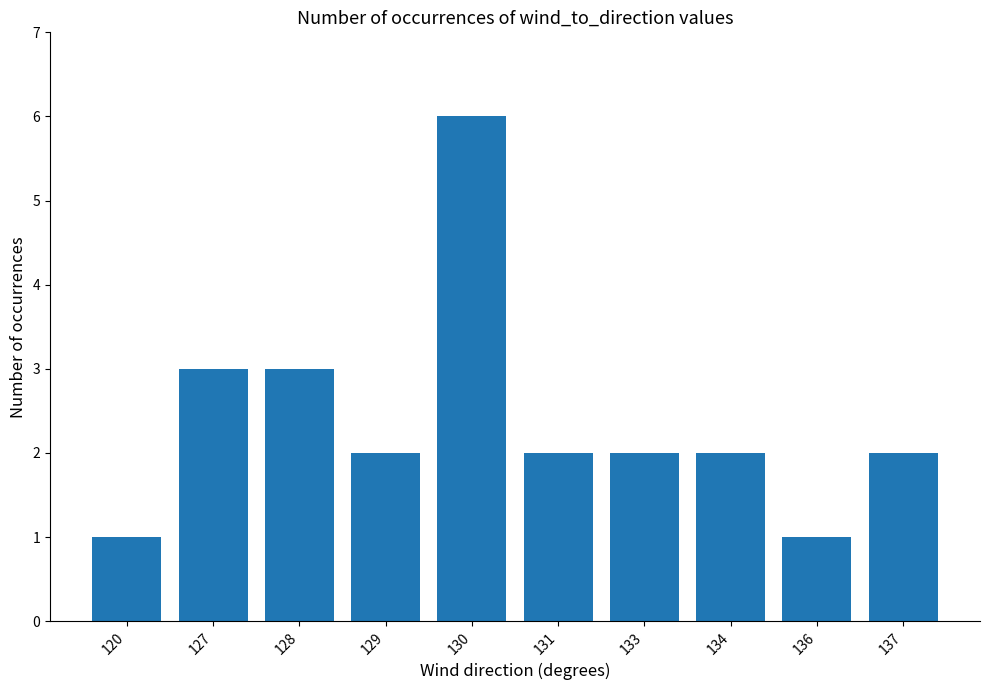

The value at 130 is 6. True or false?

True